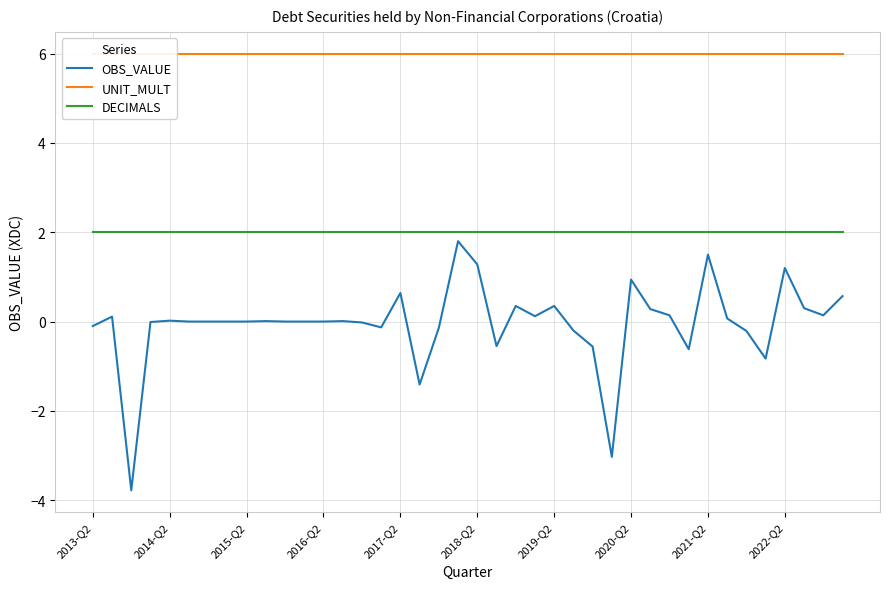

Reading right to left, transcribe all the data shown in this chart.

OBS_VALUE: 0.6	0.1	0.3	1.2	-0.8	-0.2	0.1	1.5	-0.6	0.1	0.3	0.9	-3.0	-0.6	-0.2	0.4	0.1	0.4	-0.6	1.3	1.8	-0.1	-1.4	0.6	-0.1	-0.0	0.0	0.0	-0.0	0.0	0.0	0.0	-0.0	0.0	0.0	0.0	-0.0	-3.8	0.1	-0.1
UNIT_MULT: 6.0	6.0	6.0	6.0	6.0	6.0	6.0	6.0	6.0	6.0	6.0	6.0	6.0	6.0	6.0	6.0	6.0	6.0	6.0	6.0	6.0	6.0	6.0	6.0	6.0	6.0	6.0	6.0	6.0	6.0	6.0	6.0	6.0	6.0	6.0	6.0	6.0	6.0	6.0	6.0
DECIMALS: 2.0	2.0	2.0	2.0	2.0	2.0	2.0	2.0	2.0	2.0	2.0	2.0	2.0	2.0	2.0	2.0	2.0	2.0	2.0	2.0	2.0	2.0	2.0	2.0	2.0	2.0	2.0	2.0	2.0	2.0	2.0	2.0	2.0	2.0	2.0	2.0	2.0	2.0	2.0	2.0